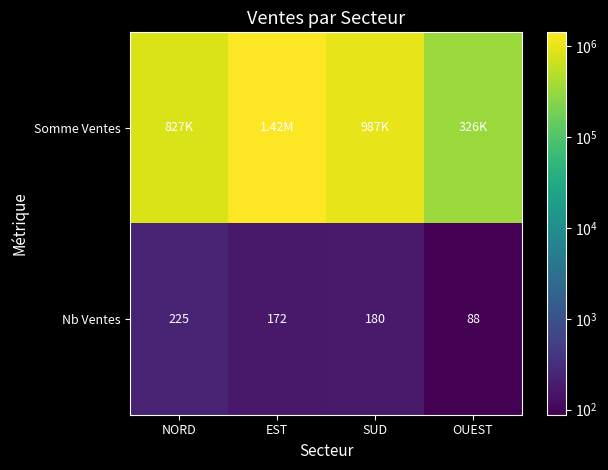

Is it true that Nb Ventes equals 88.0 at OUEST?

True